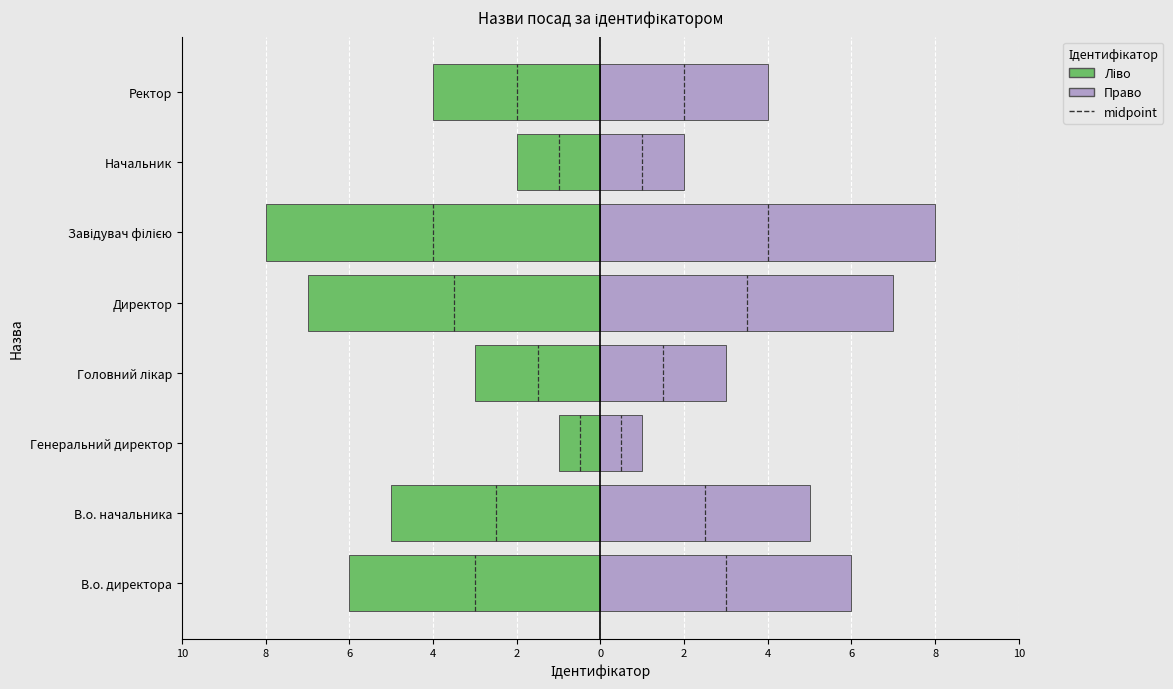

How many bars are there in each group?

2